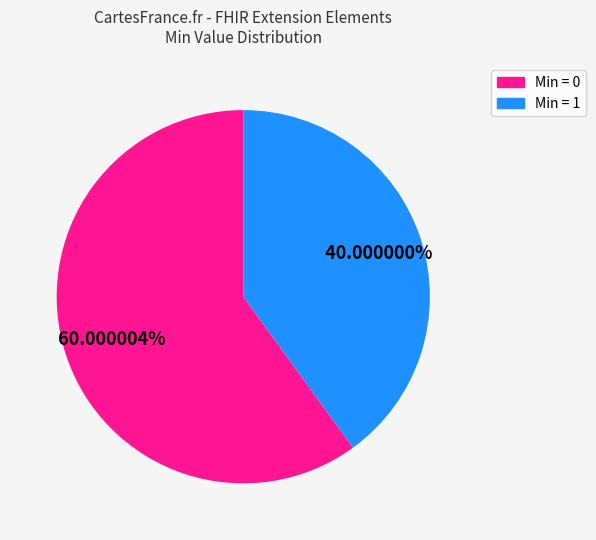

Is there any slice that represents more than half of the pie?

Yes